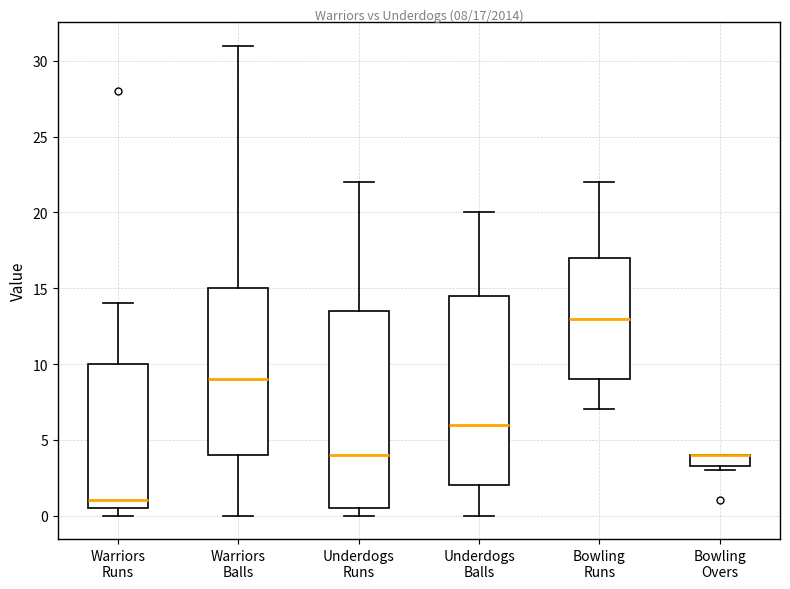

Comparing the boxes themselves (not the whiskers), which one is the tallest?

Underdogs Runs